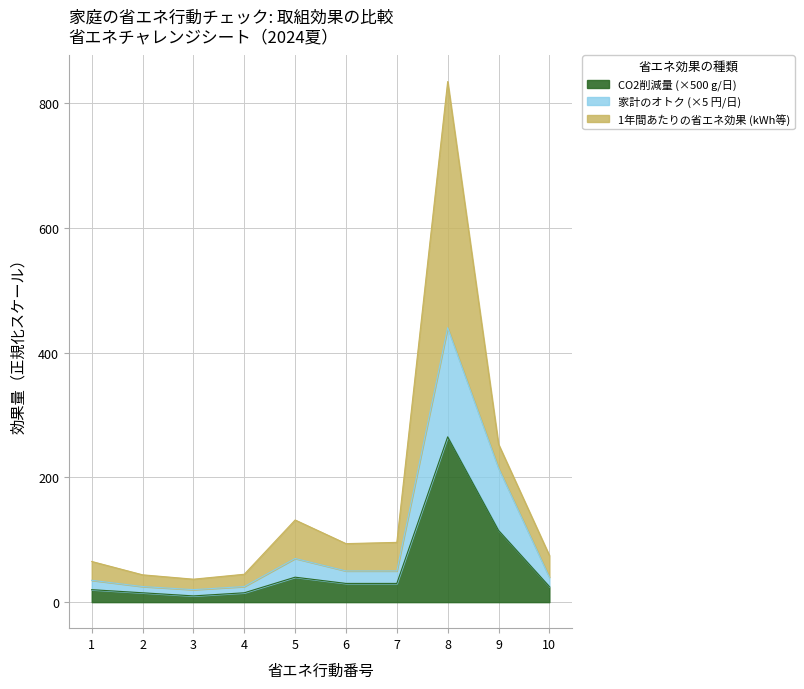

At which category is the sum across all series the highest?

8